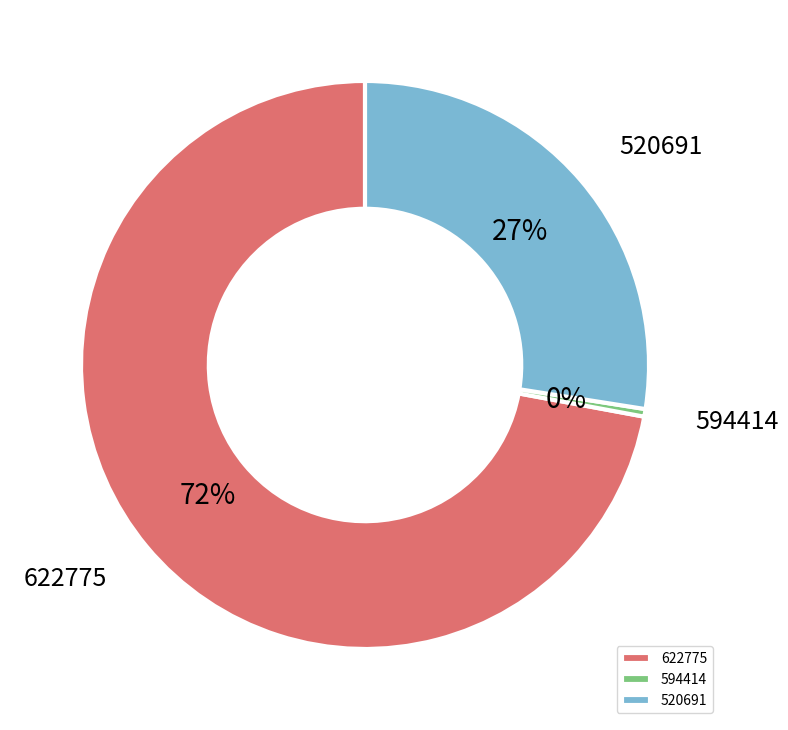

Approximately how many times larger is the value at 622775 compared to 594414?

167.5